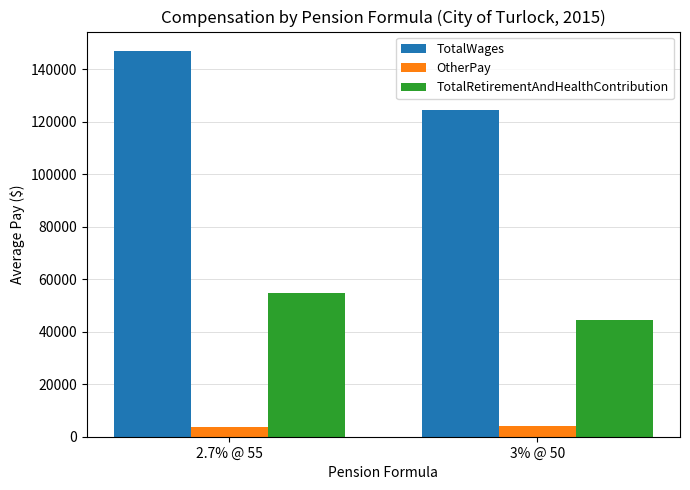

At which category is the sum across all series the highest?

2.7% @ 55